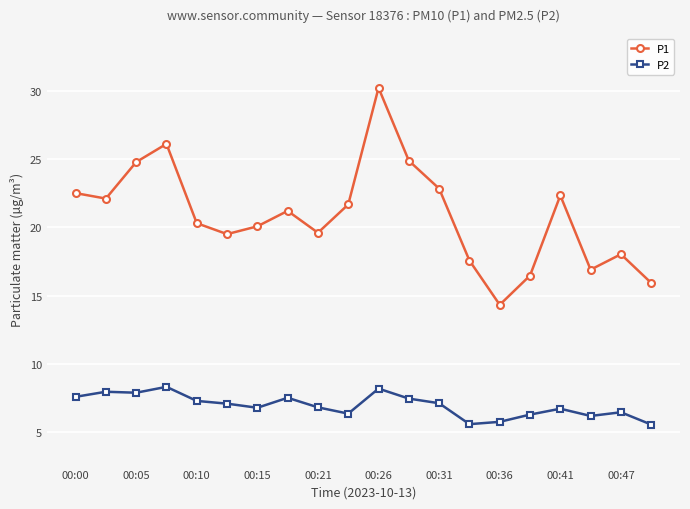

What is the greatest value displayed?

30.2